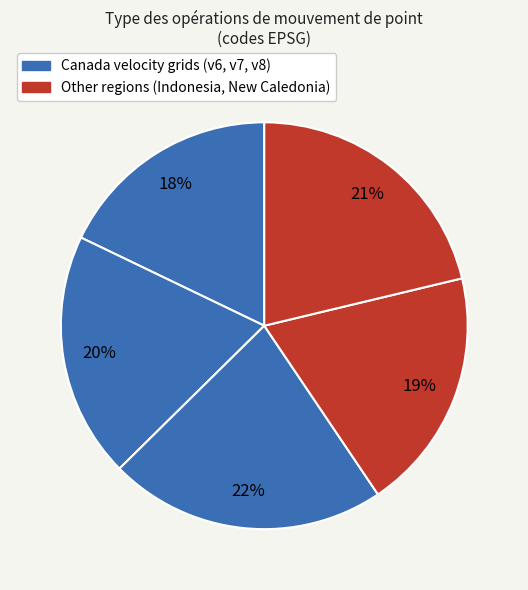

To the nearest percent, what is the average slice percentage?

20%